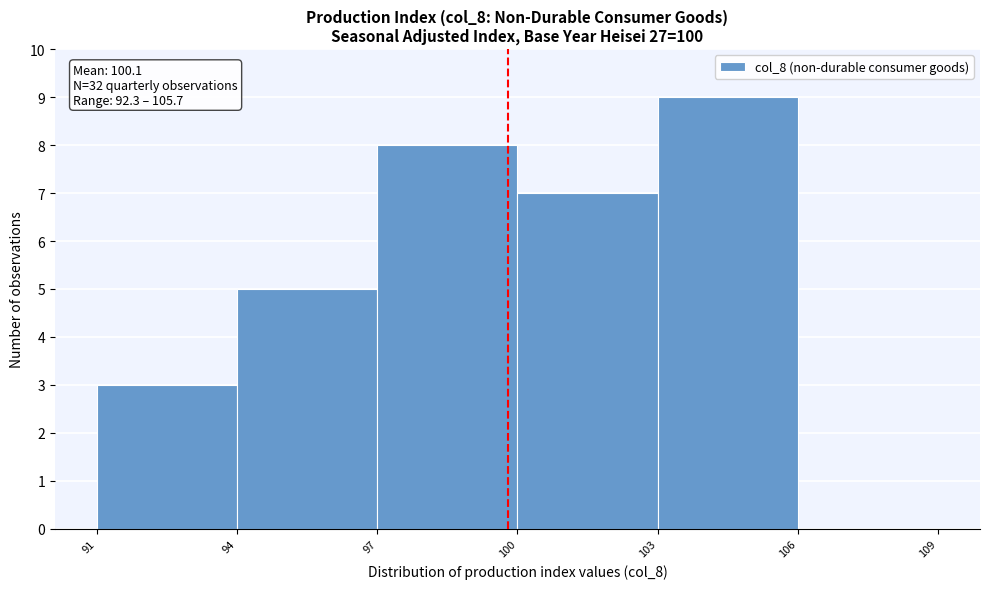

The value at 106 is -5. True or false?

False